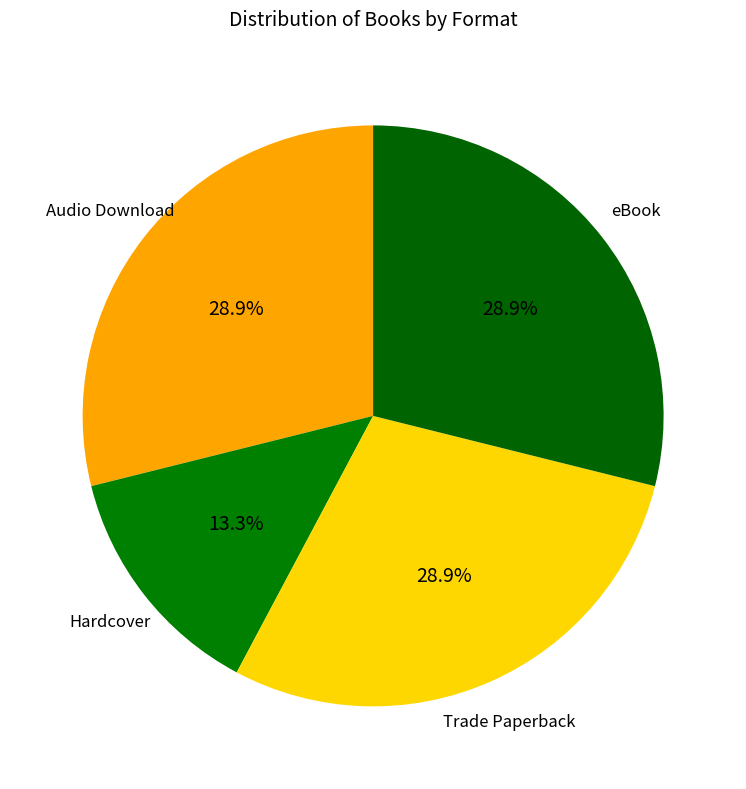

How many slices are in this pie chart?

4